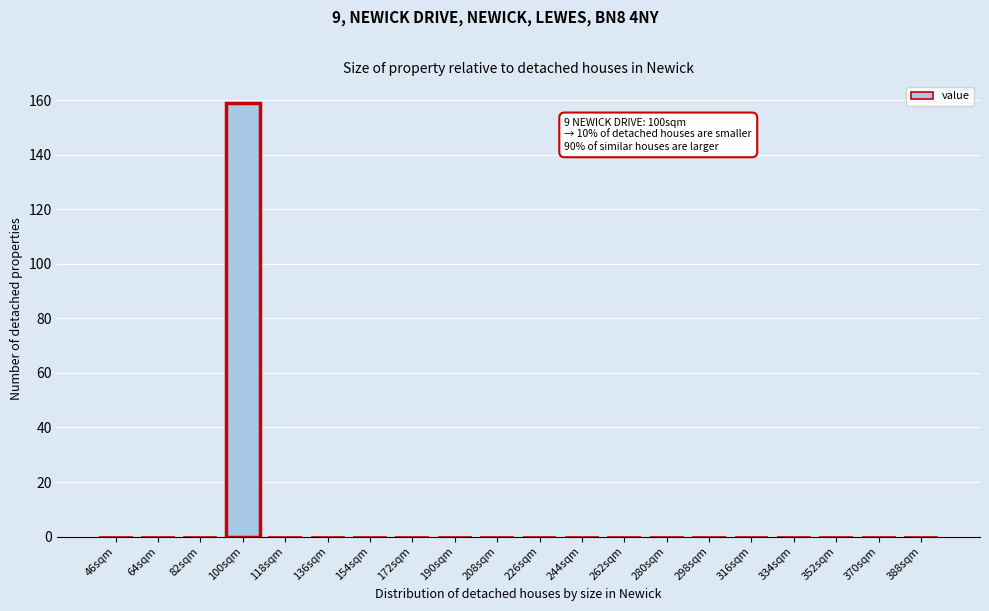

Reading left to right, extract all data points from this chart.

46sqm=0	64sqm=0	82sqm=0	100sqm=159	118sqm=0	136sqm=0	154sqm=0	172sqm=0	190sqm=0	208sqm=0	226sqm=0	244sqm=0	262sqm=0	280sqm=0	298sqm=0	316sqm=0	334sqm=0	352sqm=0	370sqm=0	388sqm=0